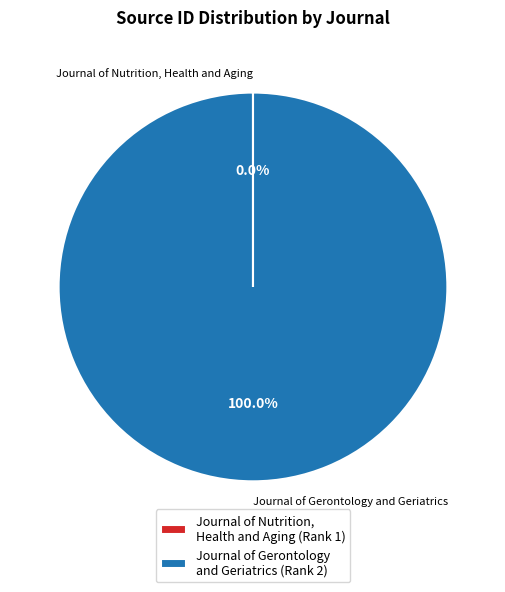

Does Journal of Gerontology and Geriatrics account for over 50% of the chart?

Yes